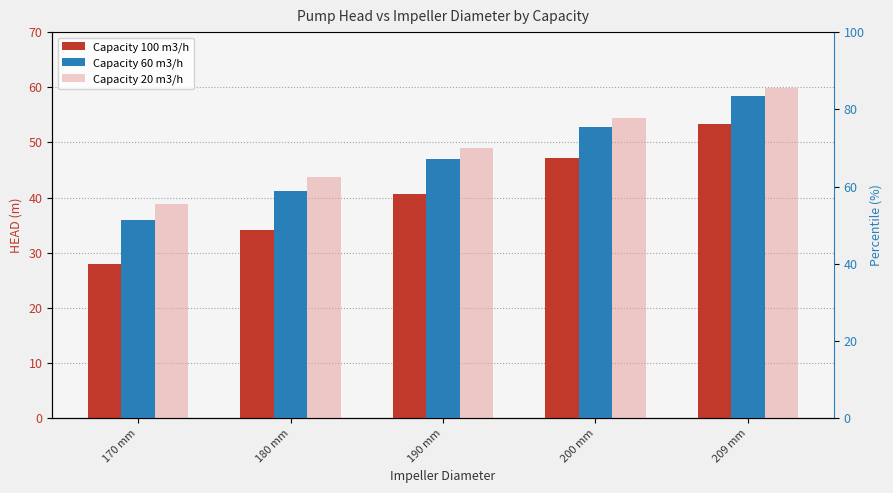

What is the difference between the maximum and second lowest values in the Capacity 100 m3/h series?

19.2